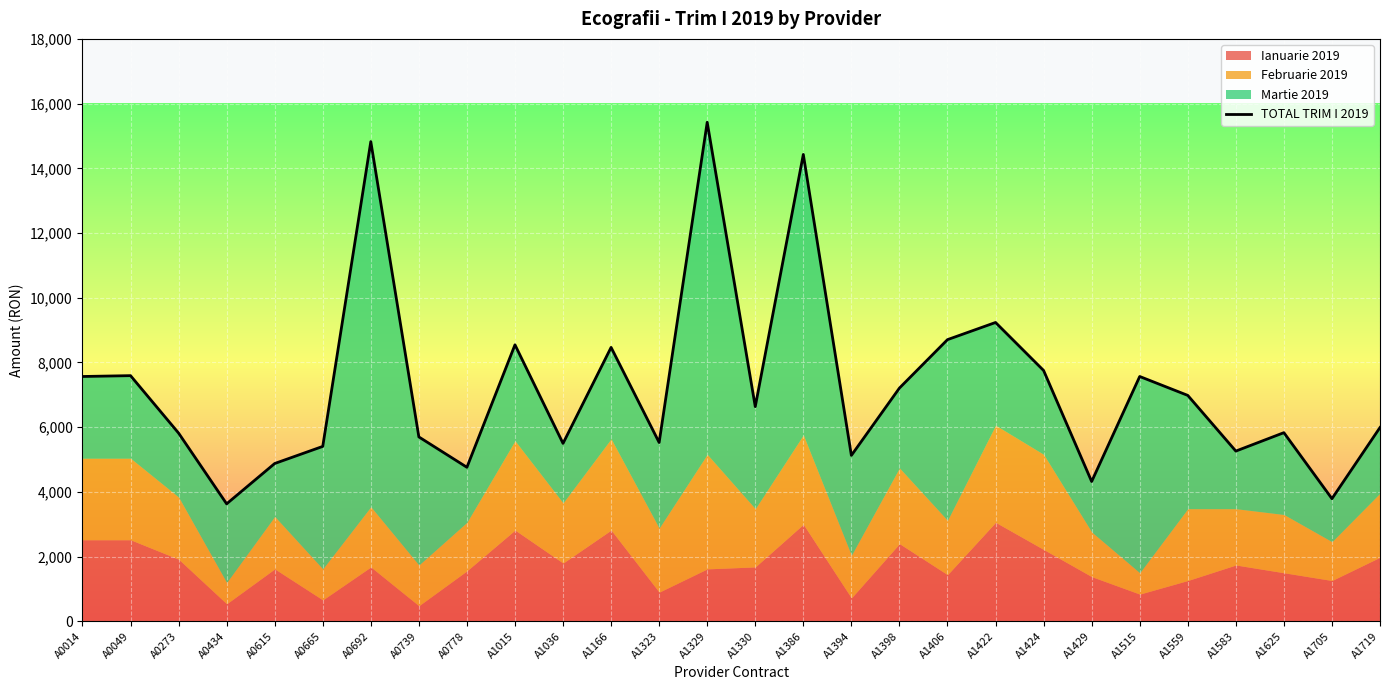

Between A0739 and A1705, which is larger?

A0739